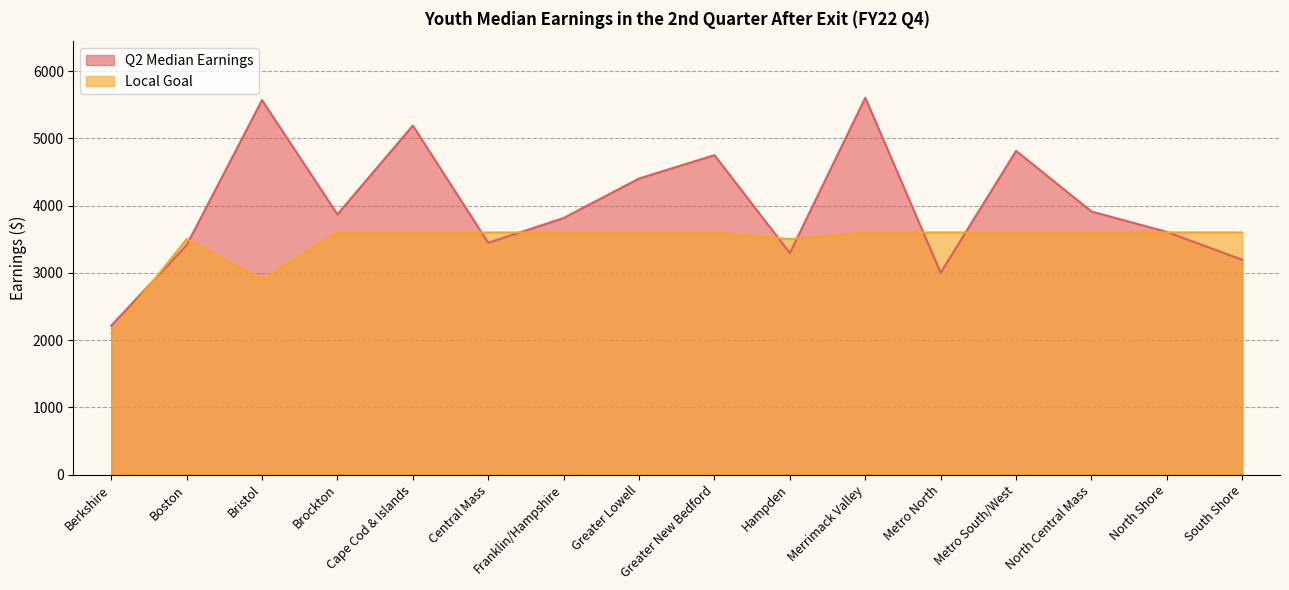

At which category is the sum across all series the highest?

Merrimack Valley